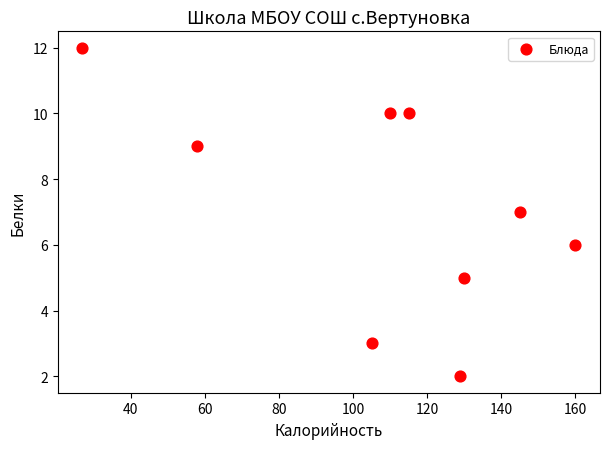

What is the average Y value?

7